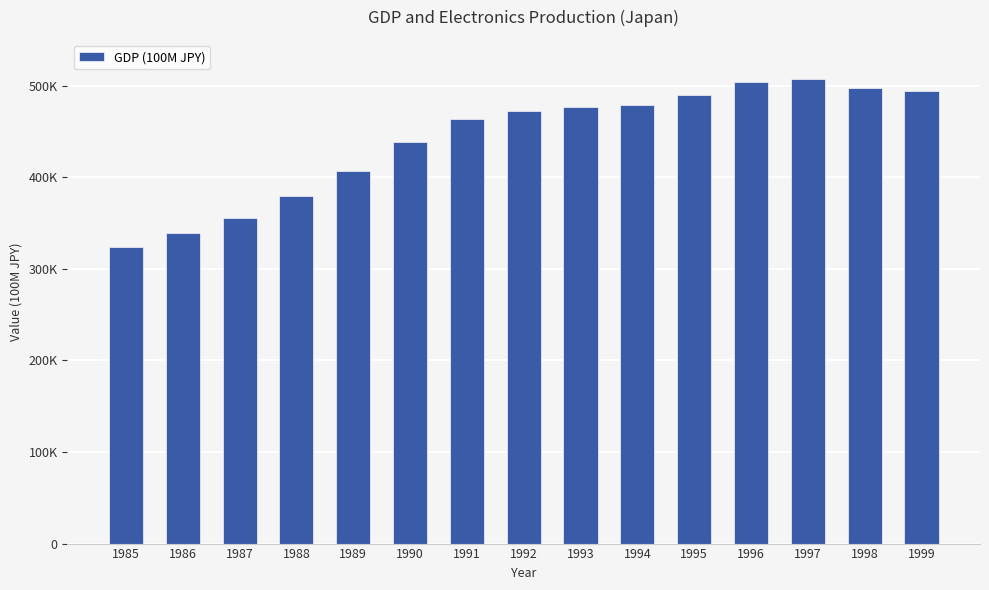

What is the average value?

441844